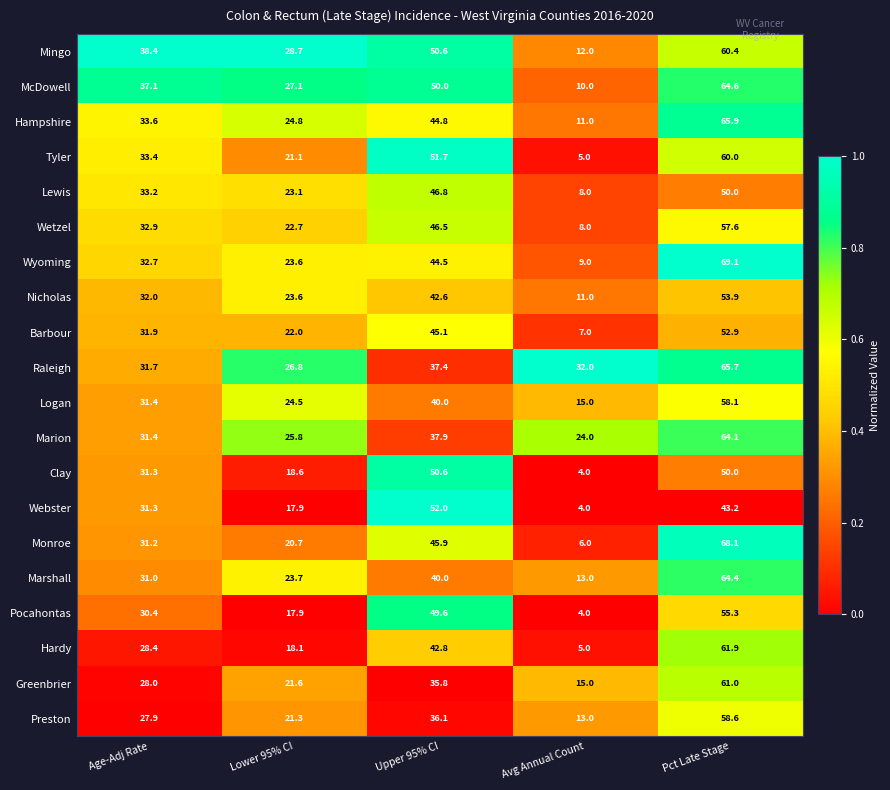

What is the difference between the maximum and second lowest values in the Pocahontas series?

37.4